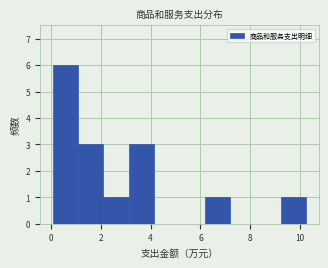

Reading left to right, transcribe this chart: for each bar, give the range it covers on the x-axis and its height. Neither the bar edges nor the heights are printed on the chart, so give them approximately, as read against the axes.

0.0 to 1.0: 6
1.0 to 2.2: 3
2.2 to 3.2: 1
3.2 to 4.2: 3
4.2 to 5.2: 0
5.2 to 6.2: 0
6.2 to 7.2: 1
7.2 to 8.2: 0
8.2 to 9.2: 0
9.2 to 10.2: 1